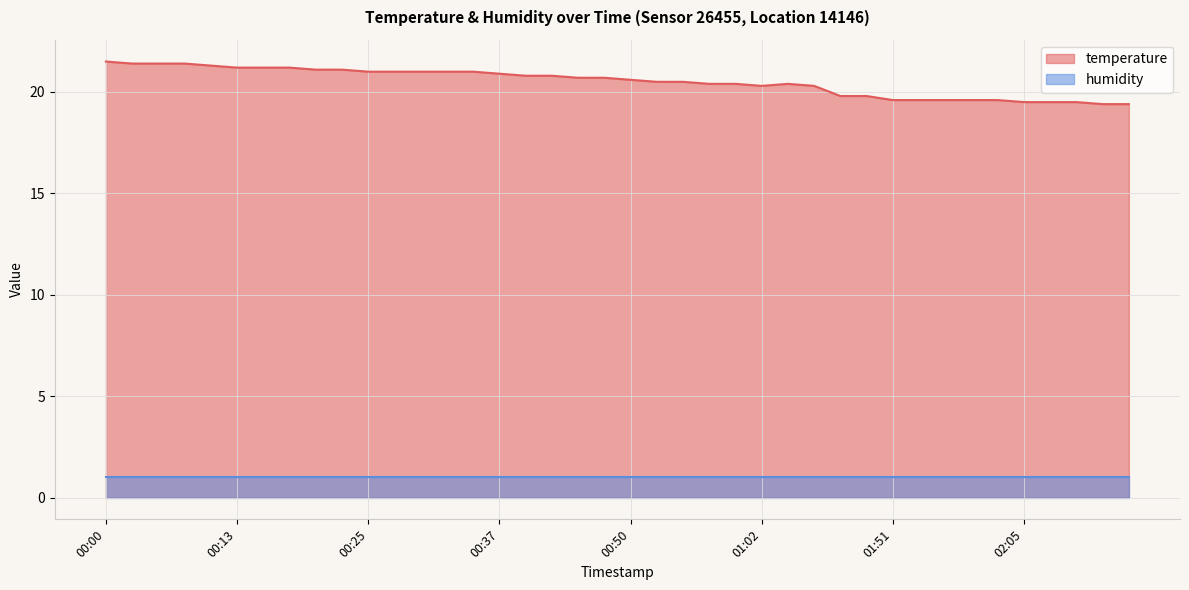

How many values are below 20?

12